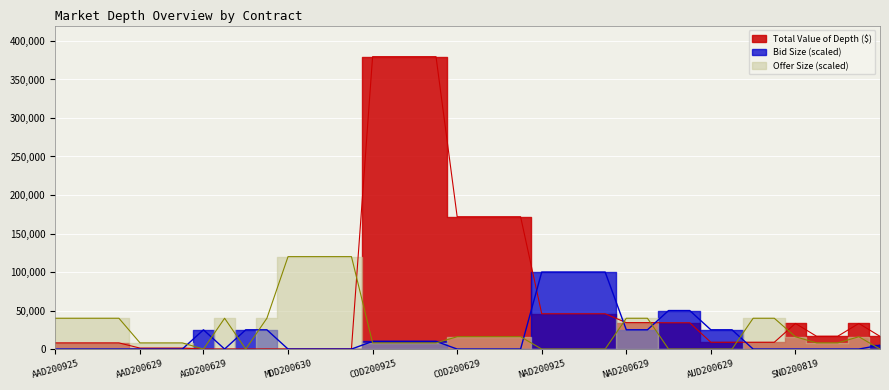

What is the maximum value for Offer Size?

120000.0